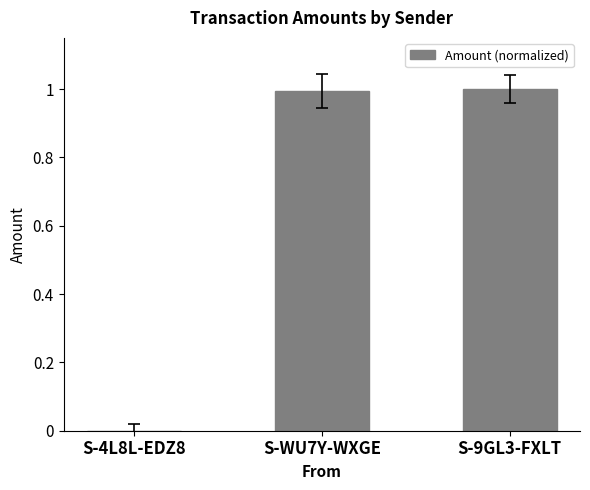

Are the bars horizontal?

No